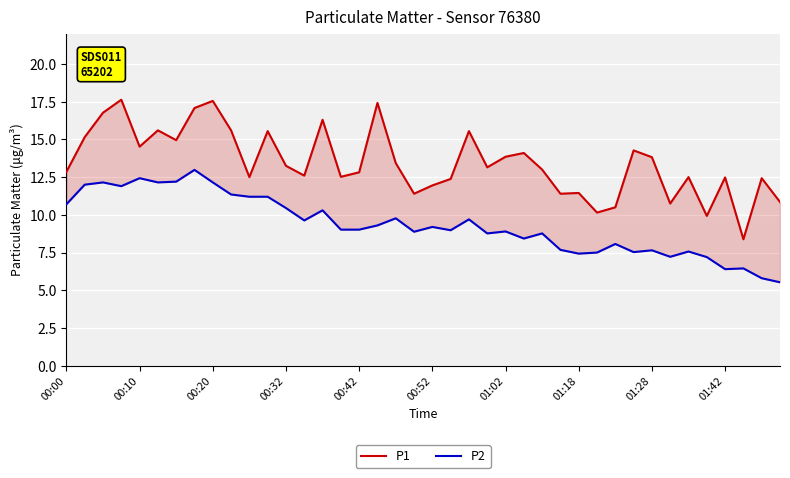

Count the number of categories in the chart.

40